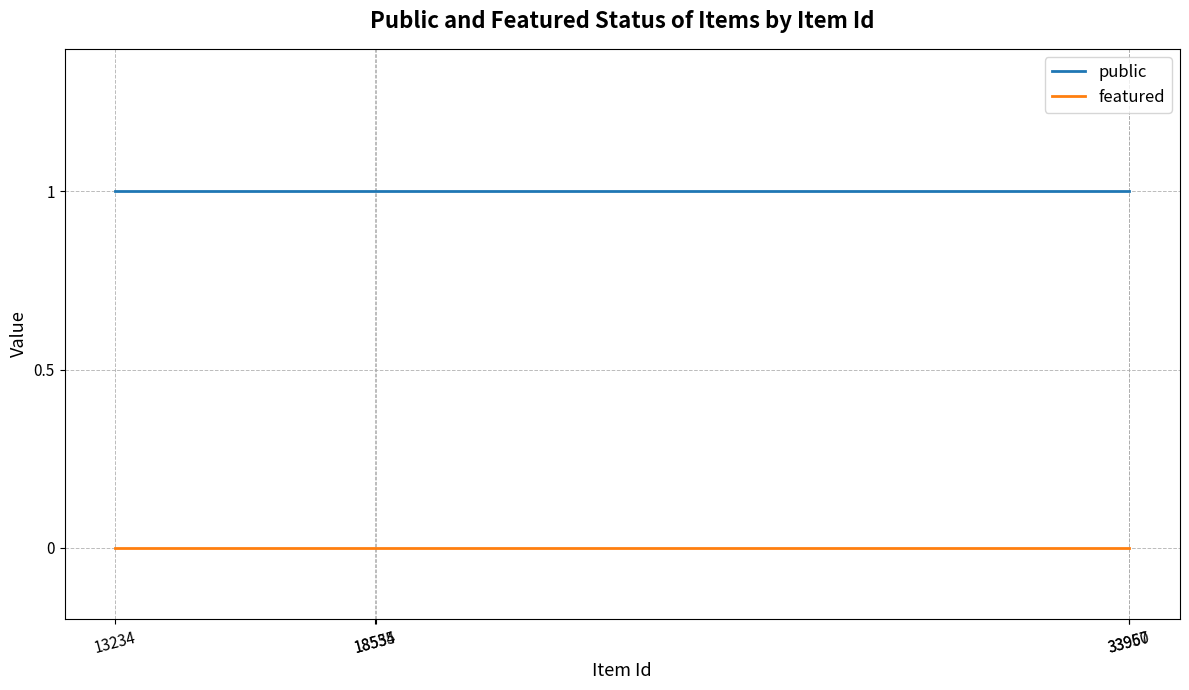

True or false: featured and public cross at least once.

False